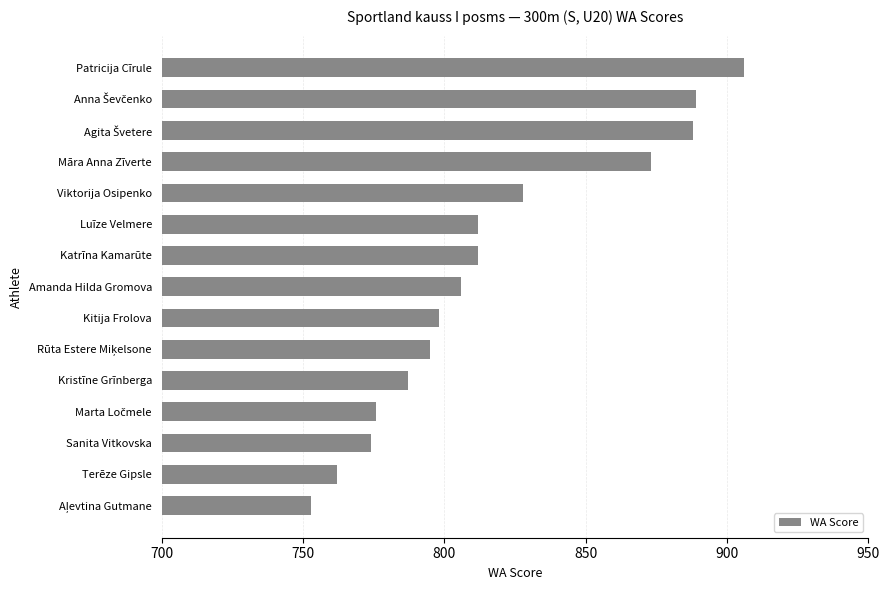

Reading top to bottom, transcribe all the data shown in this chart.

906	889	888	873	828	812	812	806	798	795	787	776	774	762	753